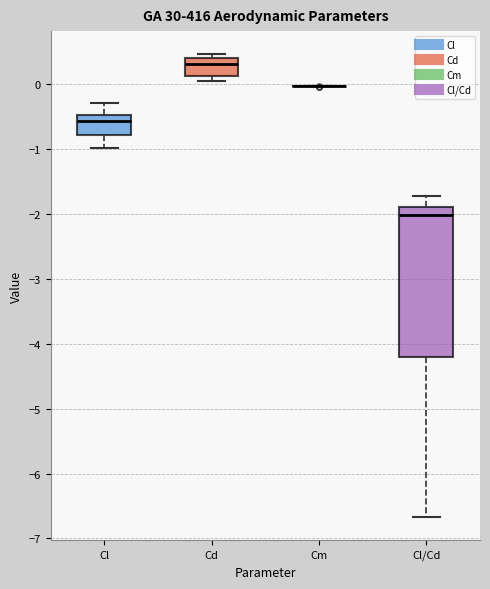

Reading left to right, transcribe this box plot: for each box, give where its median line is, the range the box spans, and where its two whiskers end, as read against the y-axis. The values are not printed on the chart, so give them approximately, as read against the axis.

Cl: median -0.6, box -0.8 to -0.5, whiskers -1.0 to -0.3
Cd: median 0.3, box 0.1 to 0.4, whiskers 0.1 (just below the box's lower edge) to 0.5
Cm: box collapsed to a line at 0.0, whiskers 0.0 to 0.0
Cl/Cd: median -2.0, box -4.2 to -1.9, whiskers -6.7 to -1.7